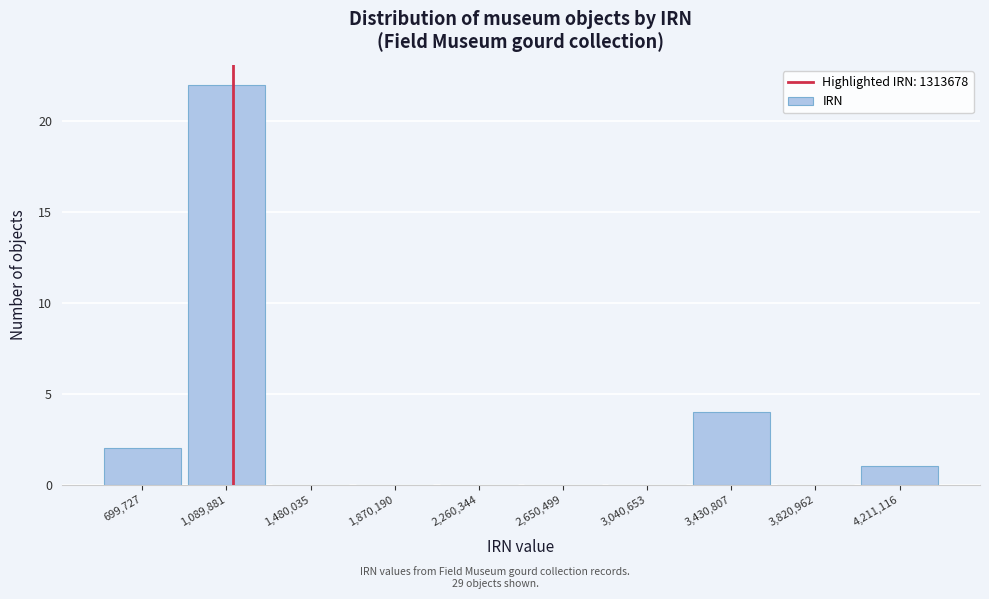

Reading right to left, list all the values displayed in this chart.

4,211,116=1	3,820,962=0	3,430,807=4	3,040,653=0	2,650,499=0	2,260,344=0	1,870,190=0	1,480,035=0	1,089,881=22	699,727=2